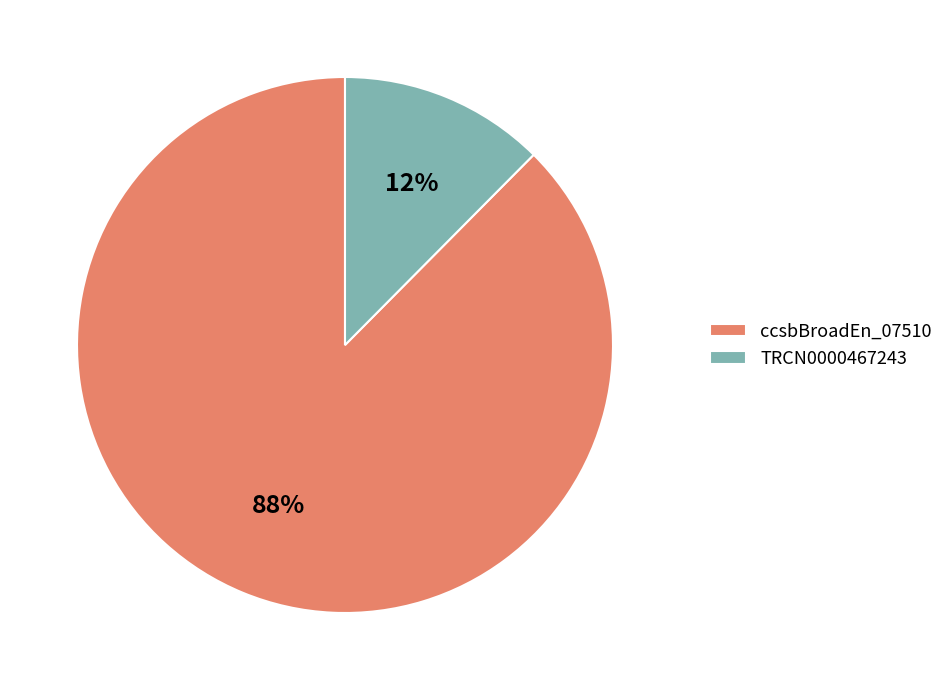

What is the smallest slice in the pie chart?

TRCN0000467243